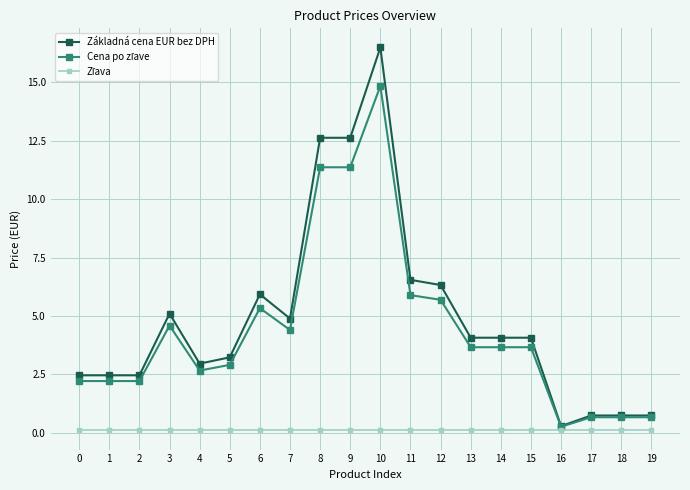

At which category is the sum across all series the highest?

10